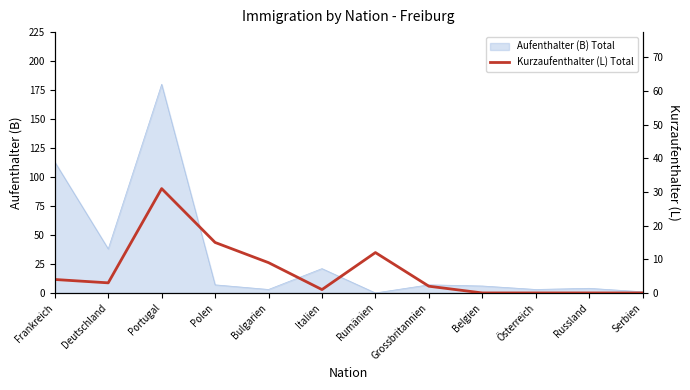

The value at Italien is 2. True or false?

False